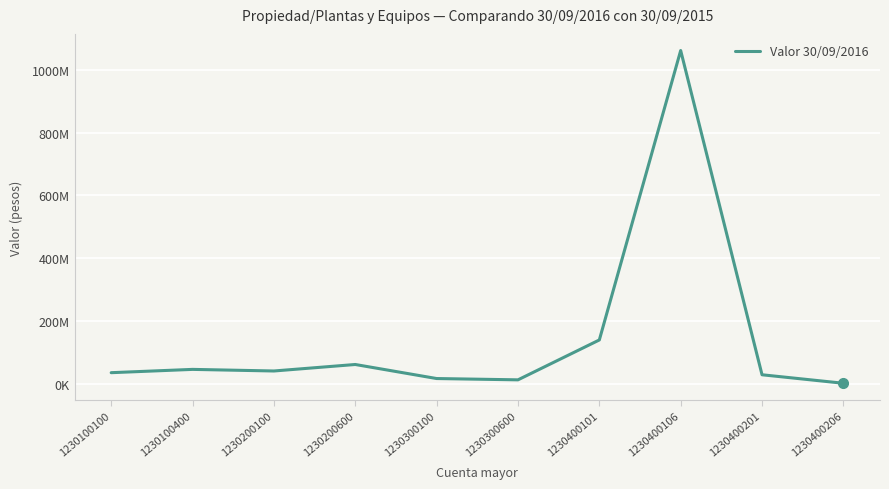

What is the value of the 9th point from the left?

28351171.0